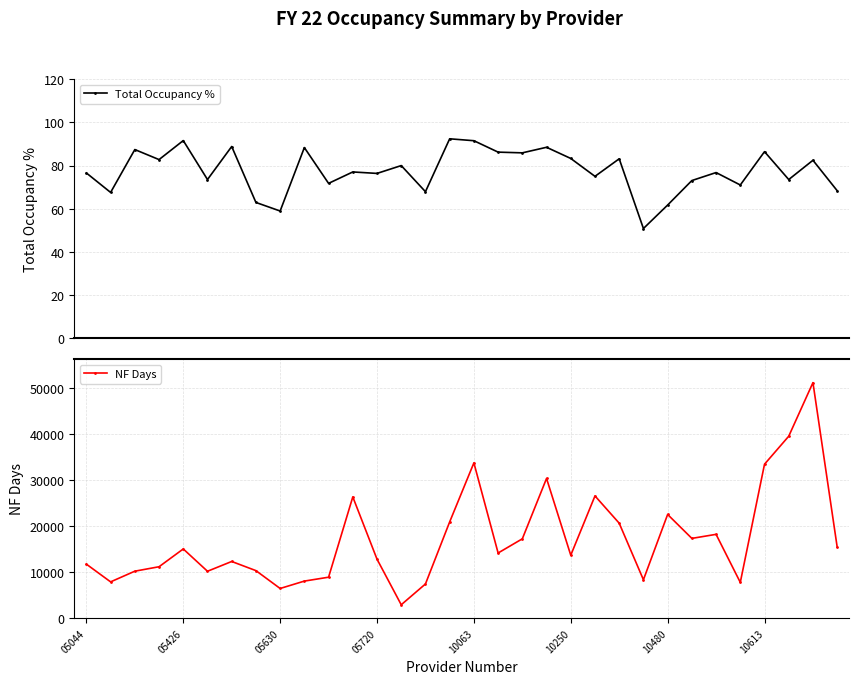

What is the value of the Total Occupancy % point at the 31st from the left?

82.5